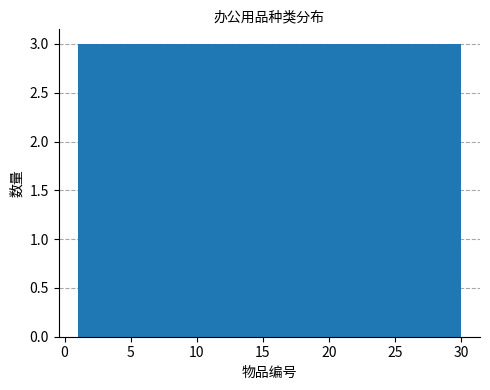

Reading left to right, list every bar in this chart as the range it spans on the x-axis followed by its height. Neither the bar edges nor the heights are printed on the chart, so give them approximately, as read against the axes.

1.0 to 3.9: 3
3.9 to 6.8: 3
6.8 to 9.7: 3
9.7 to 12.6: 3
12.6 to 15.5: 3
15.5 to 18.4: 3
18.4 to 21.3: 3
21.3 to 24.2: 3
24.2 to 27.1: 3
27.1 to 30.0: 3